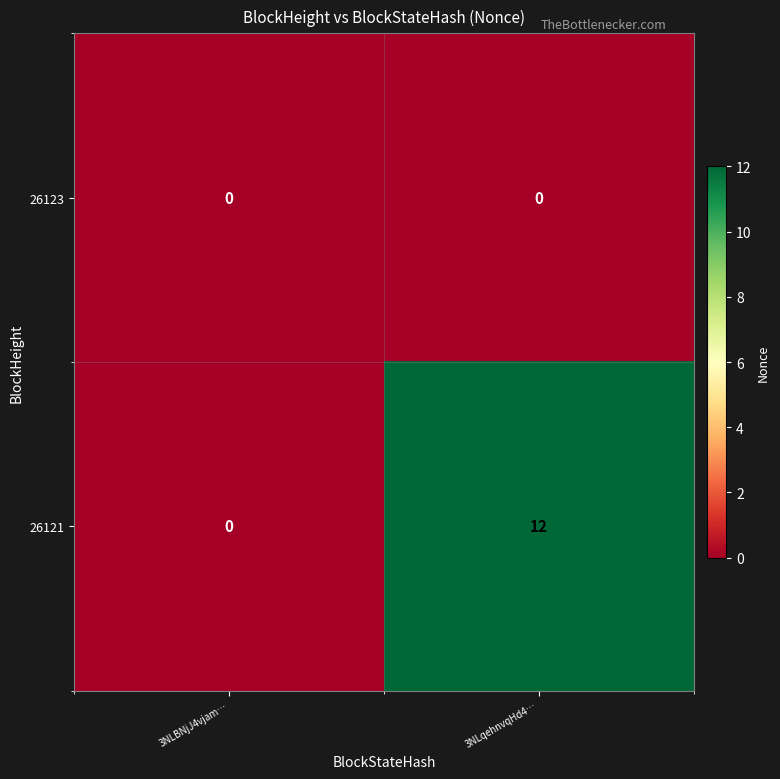

Which series changed the most between 3NLBNjJ4vjam… and 3NLqehnvqHd4…?

26121